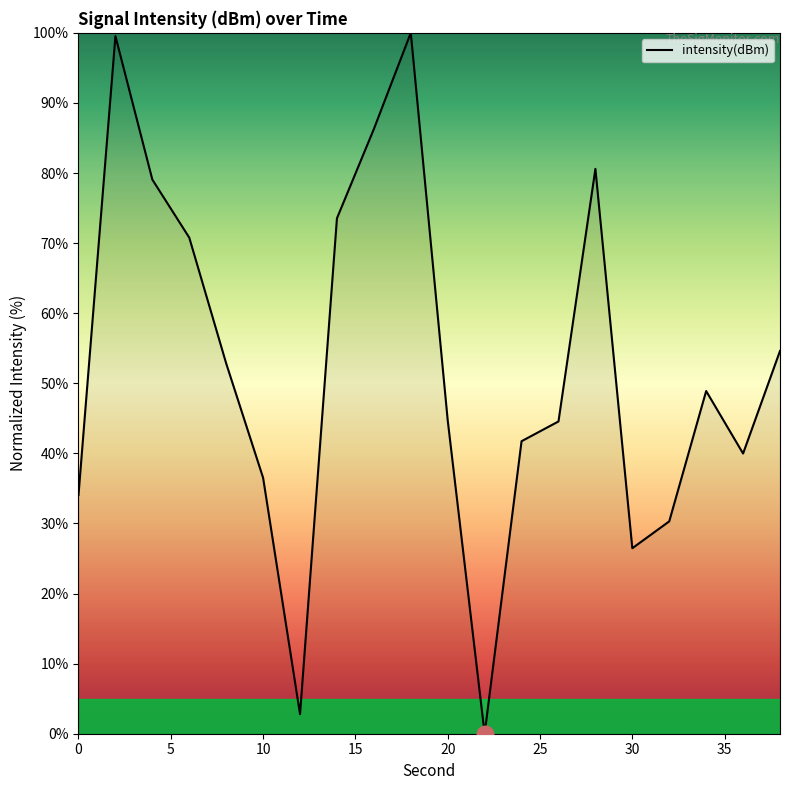

How many interior local valleys (lower than both neighbors) does the data have?

4